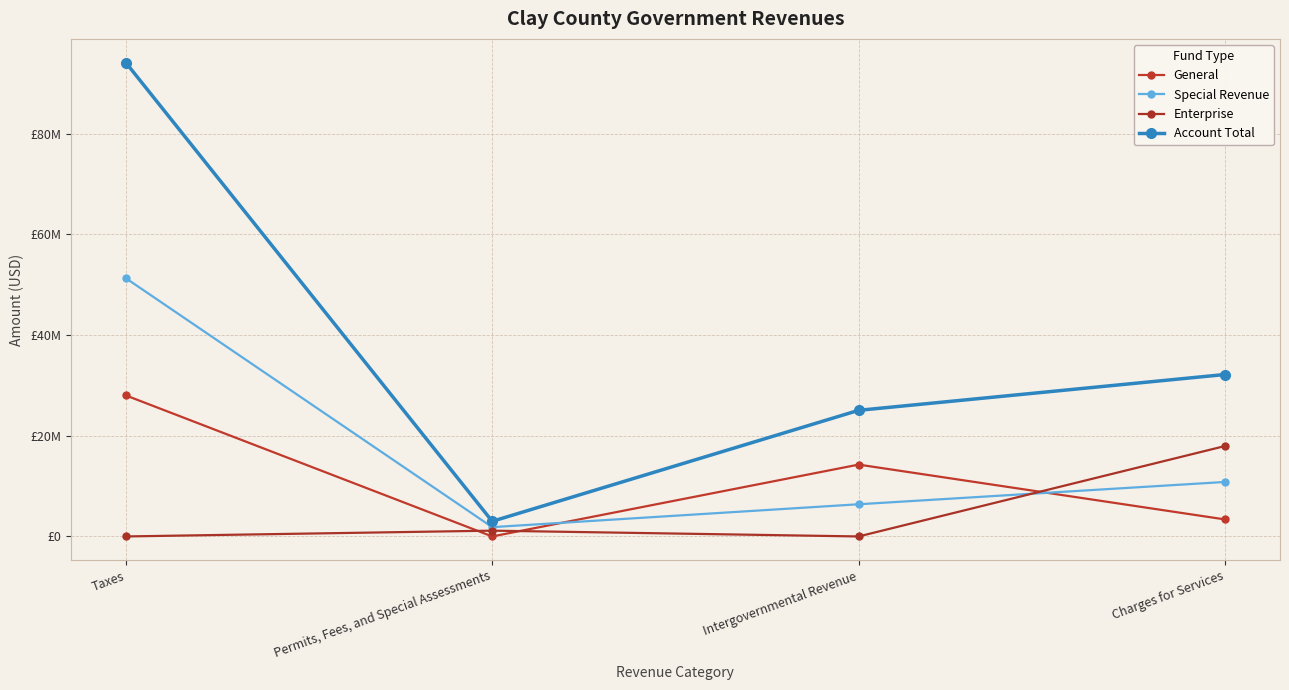

True or false: Special Revenue has a value of 1195733 at Permits, Fees, and Special Assessments.

False